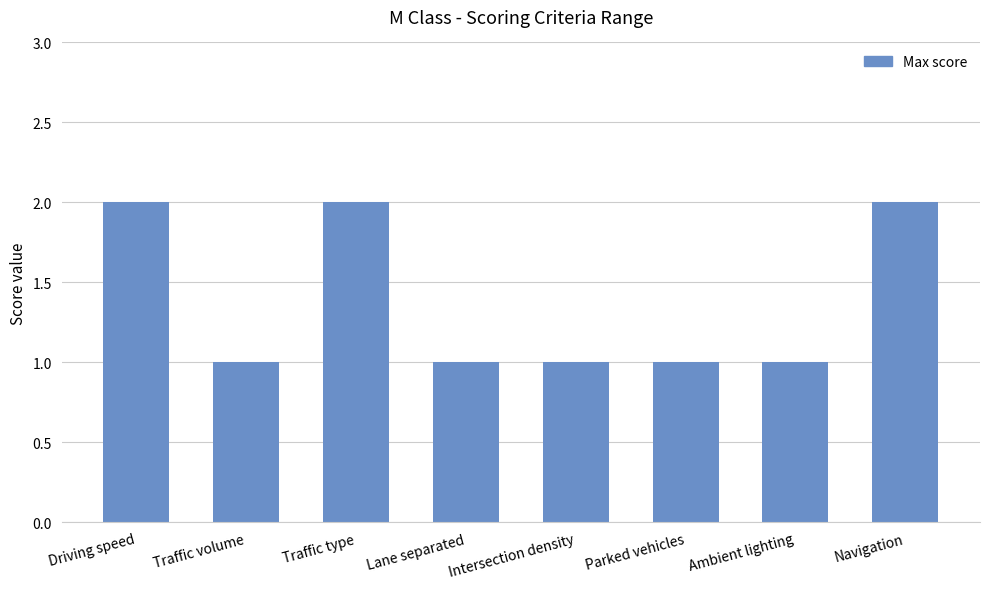

What is the approximate value at Traffic volume?

1